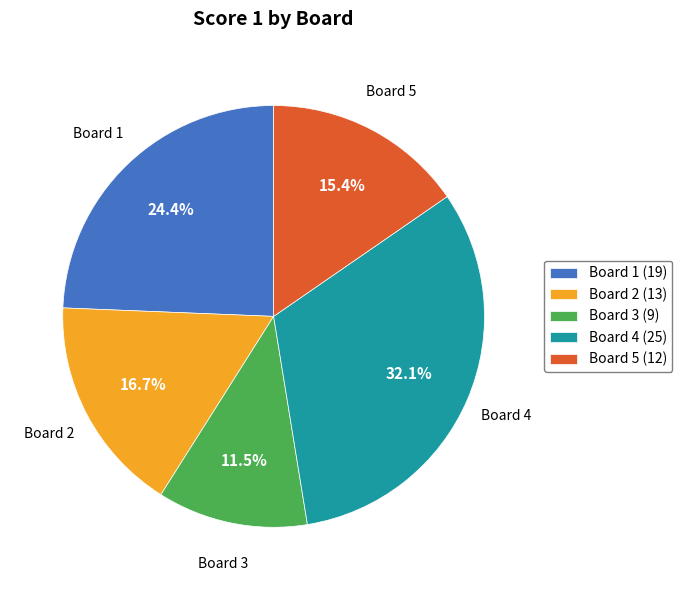

How many slices are in this pie chart?

5